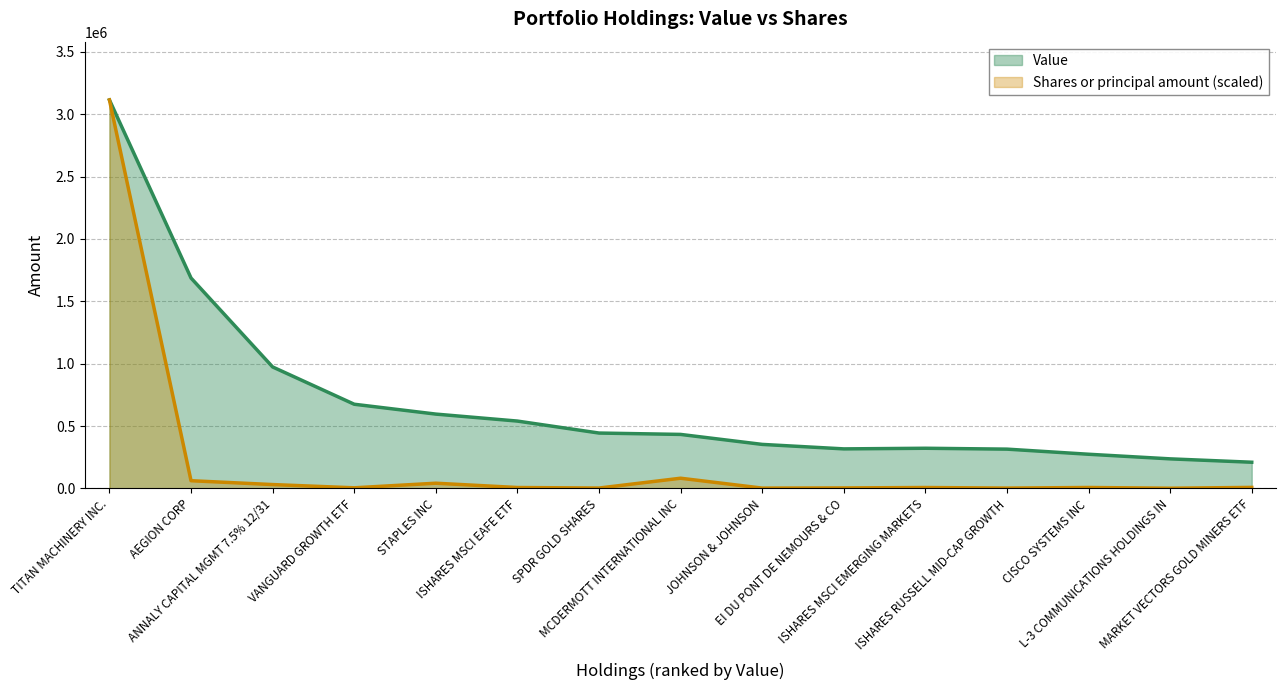

Reading left to right, transcribe all the data shown in this chart.

Value: TITAN MACHINERY INC.=3115000.0	AEGION CORP=1687000.0	ANNALY CAPITAL MGMT 7.5% 12/31=974000.0	VANGUARD GROWTH ETF=675000.0	STAPLES INC=596000.0	ISHARES MSCI EAFE ETF=540000.0	SPDR GOLD SHARES=444000.0	MCDERMOTT INTERNATIONAL INC=433000.0	JOHNSON & JOHNSON=353000.0	EI DU PONT DE NEMOURS & CO=317000.0	ISHARES MSCI EMERGING MARKETS=322000.0	ISHARES RUSSELL MID-CAP GROWTH=315000.0	CISCO SYSTEMS INC=274000.0	L-3 COMMUNICATIONS HOLDINGS IN=237000.0	MARKET VECTORS GOLD MINERS ETF=210000.0
Shares or principal amount: TITAN MACHINERY INC.=3115000.0	AEGION CORP=61805.6	ANNALY CAPITAL MGMT 7.5% 12/31=30902.8	VANGUARD GROWTH ETF=4902.0	STAPLES INC=41718.8	ISHARES MSCI EAFE ETF=7296.9	SPDR GOLD SHARES=2912.6	MCDERMOTT INTERNATIONAL INC=81730.1	JOHNSON & JOHNSON=2518.6	EI DU PONT DE NEMOURS & CO=3862.8	ISHARES MSCI EMERGING MARKETS=7262.2	ISHARES RUSSELL MID-CAP GROWTH=2642.2	CISCO SYSTEMS INC=7425.2	L-3 COMMUNICATIONS HOLDINGS IN=1545.1	MARKET VECTORS GOLD MINERS ETF=8112.0